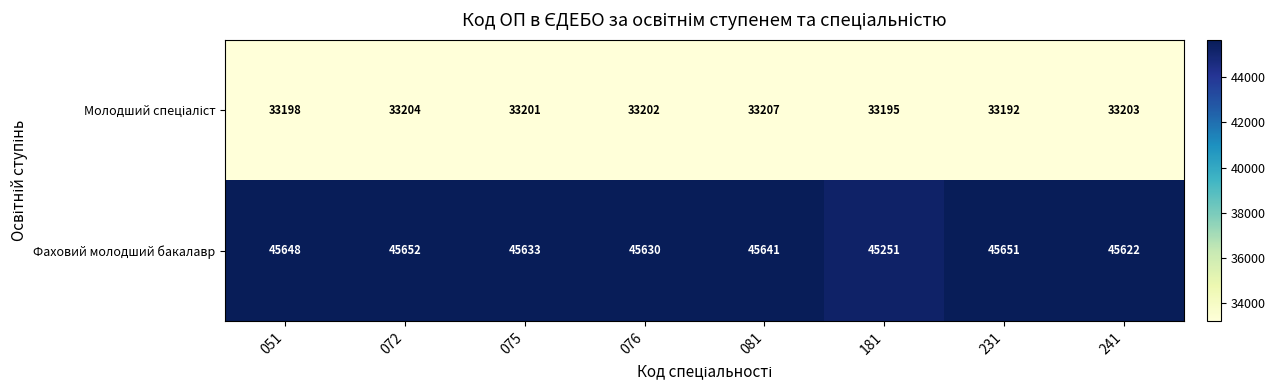

True or false: Фаховий молодший бакалавр has a value of 45648 at 051.

True